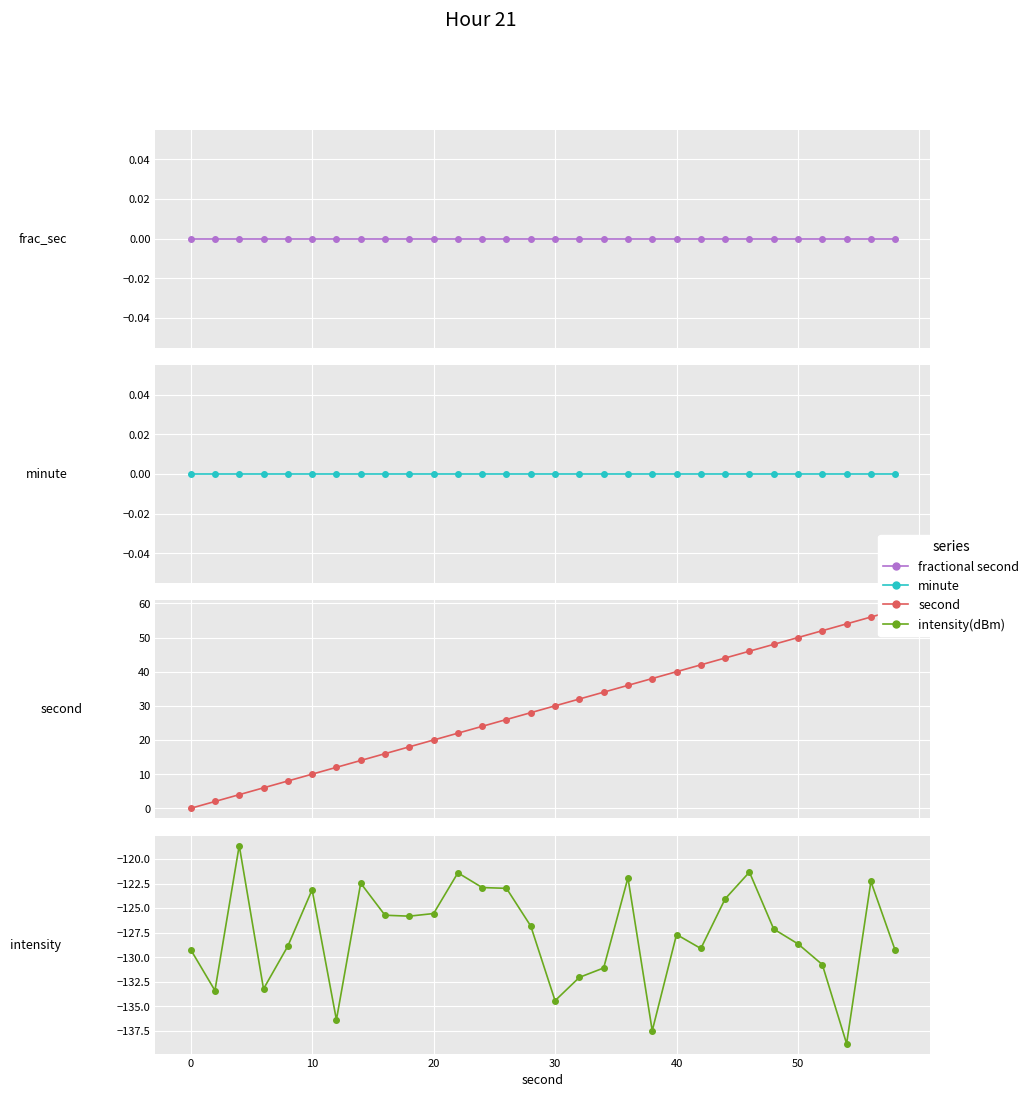

How many values in the second series exceed 30?

14